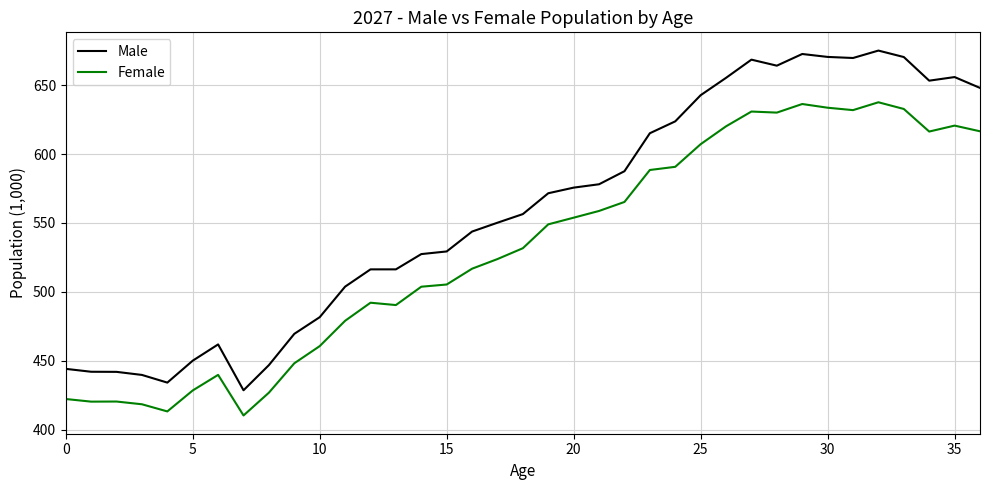

What is the average value of the Female series?

531.7